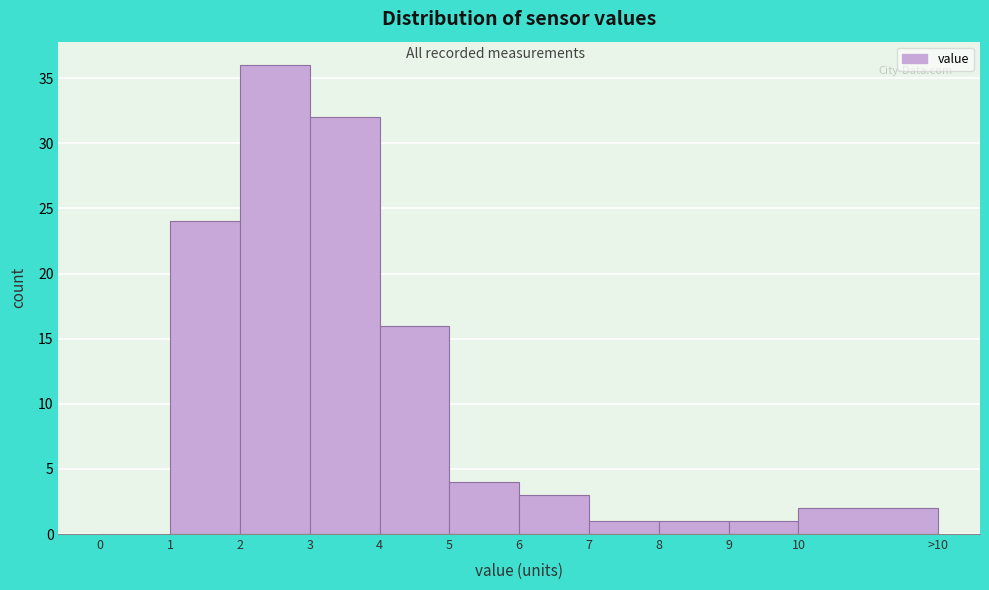

Reading right to left, what are all the values shown in this chart?

10=2	9=1	8=1	7=1	6=3	5=4	4=16	3=32	2=36	1=24	0=0